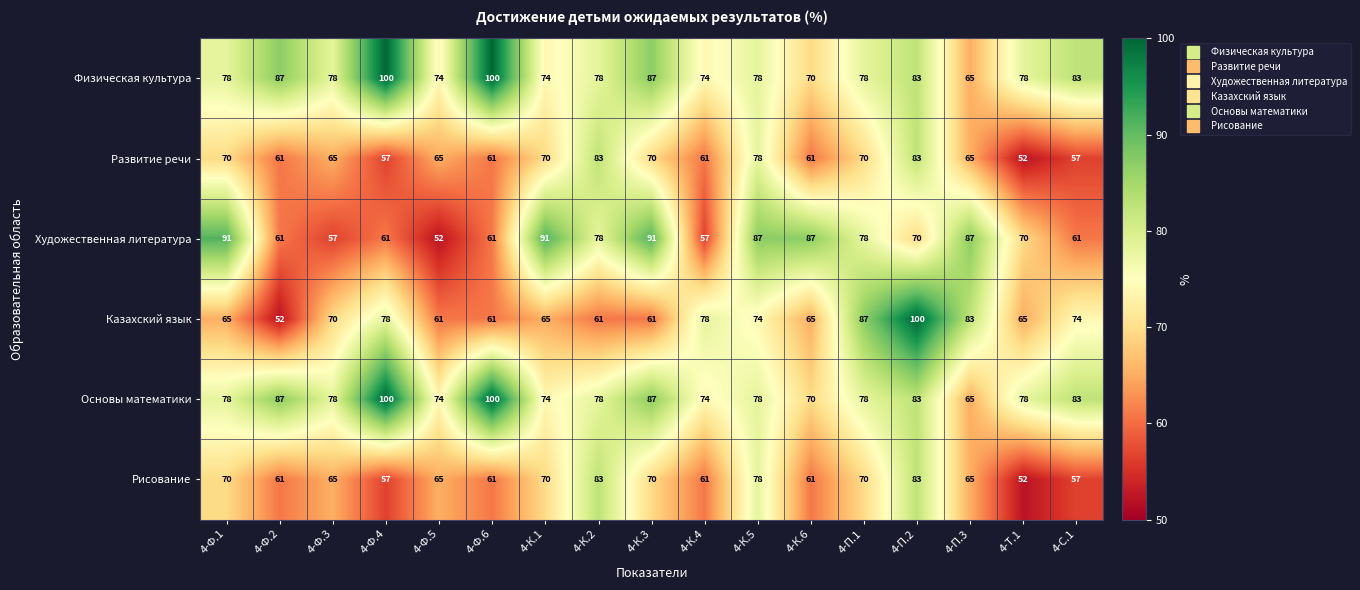

Which series has the widest spread of values?

Казахский язык